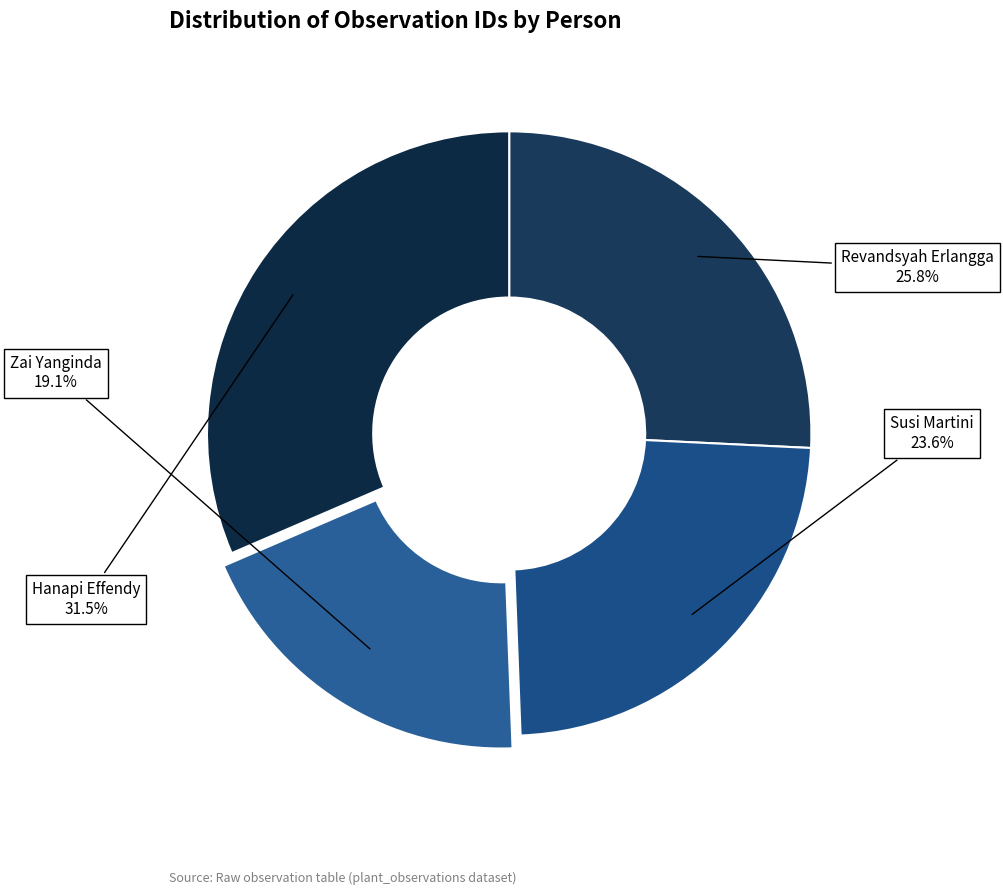

What is the largest slice in the pie chart?

Hanapi Effendy